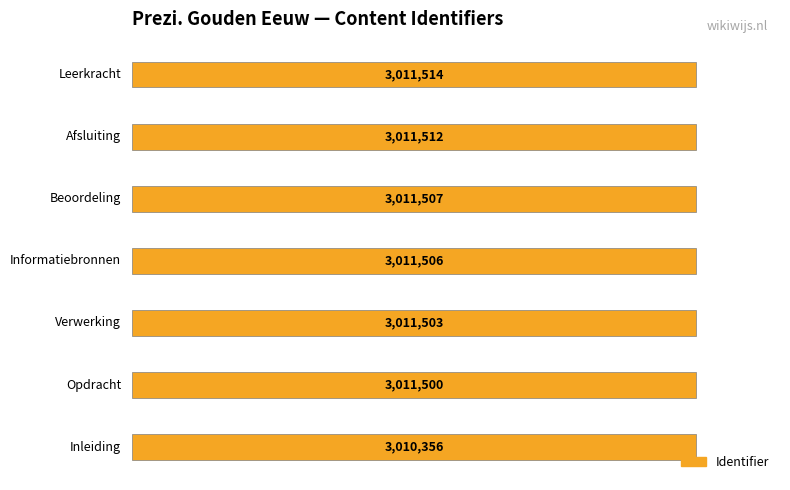

What is the difference between the maximum and minimum values?

1158